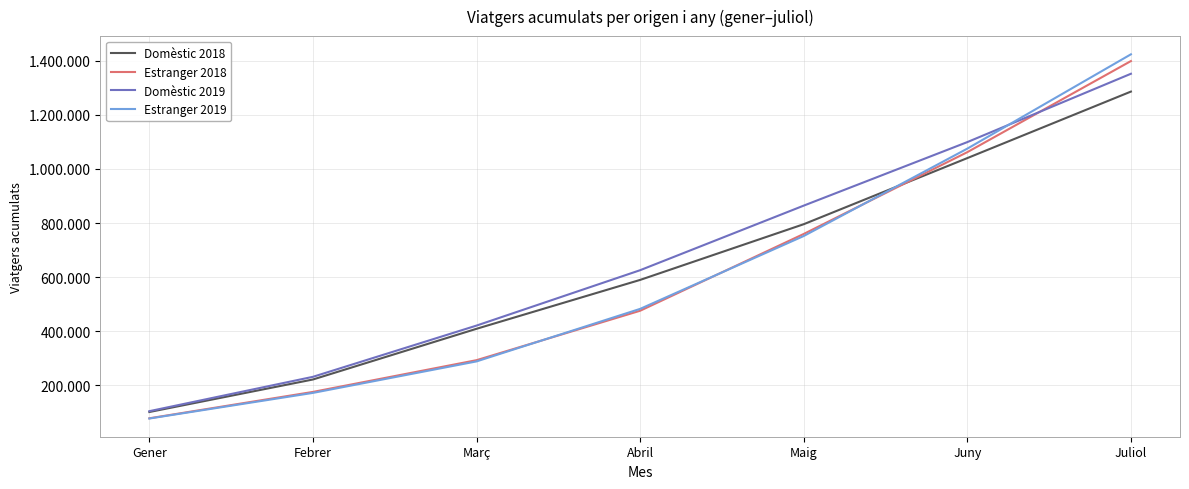

What is the greatest value displayed?

1423518